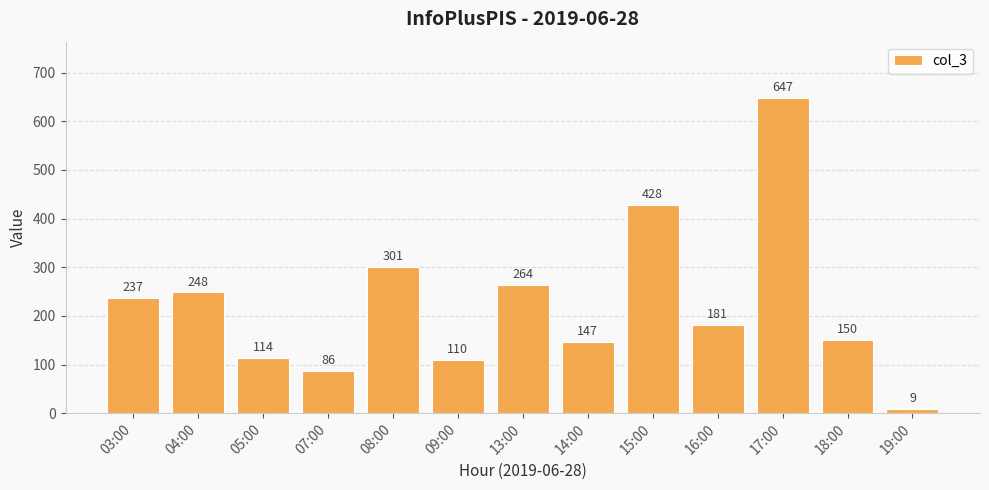

How many bars are there in total?

13